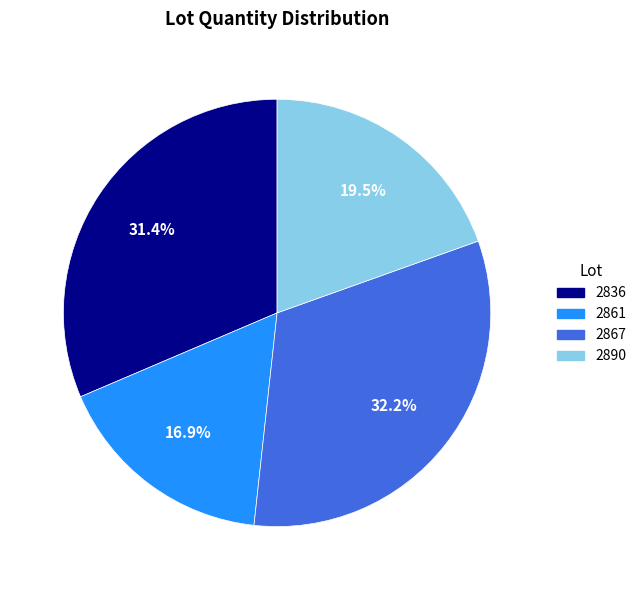

Does 2890 account for over 50% of the chart?

No